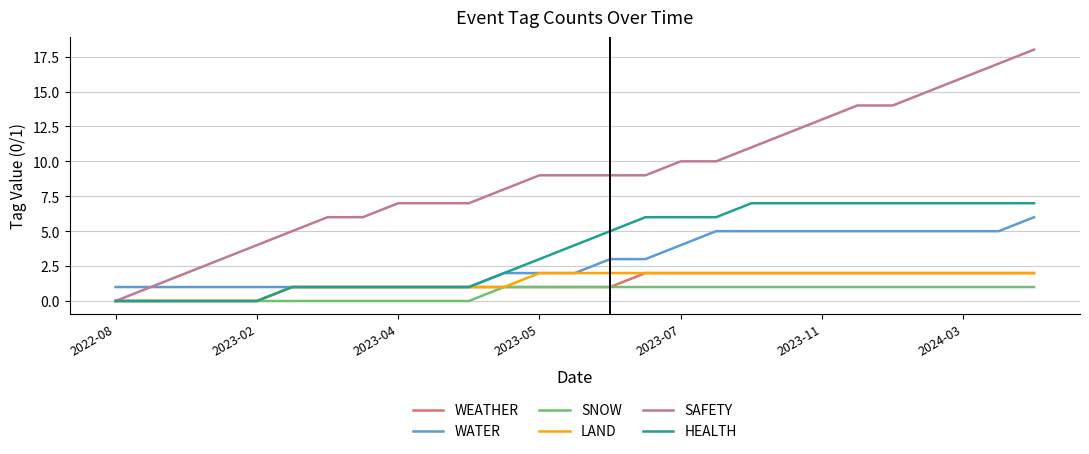

Which series has the largest range (max minus min)?

SAFETY